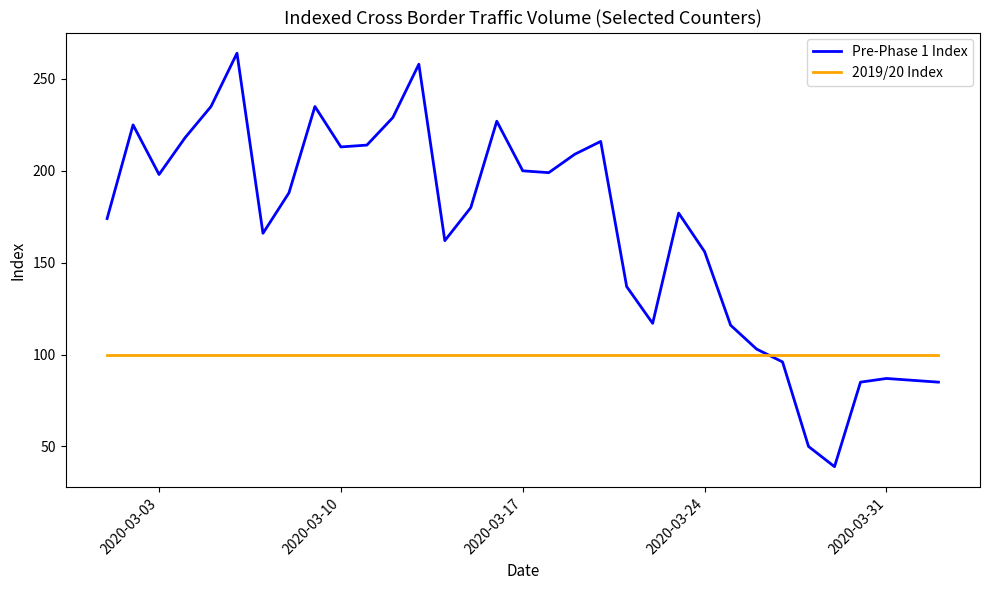

List the series in order of their peak value, highest first.

Pre-Phase 1 Index, 2019/20 Index